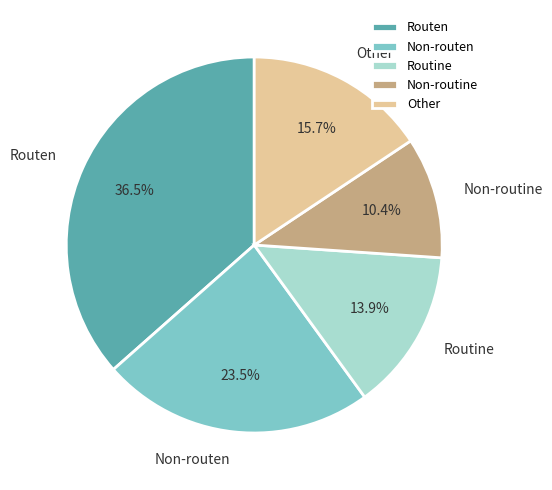

Between Non-routine and Routine, which is larger?

Routine